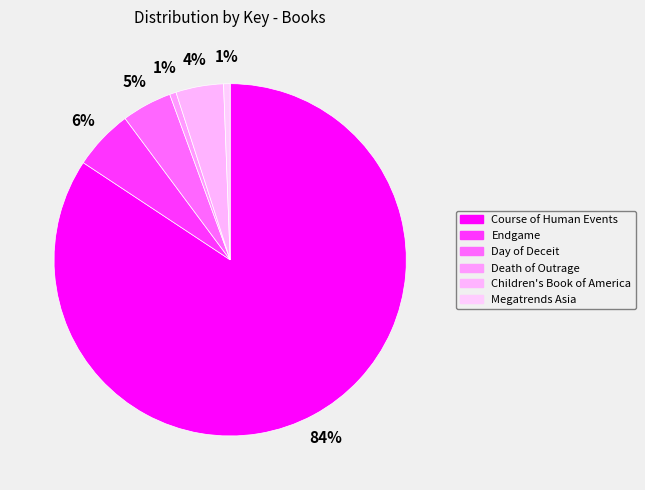

How many slices are in this pie chart?

6